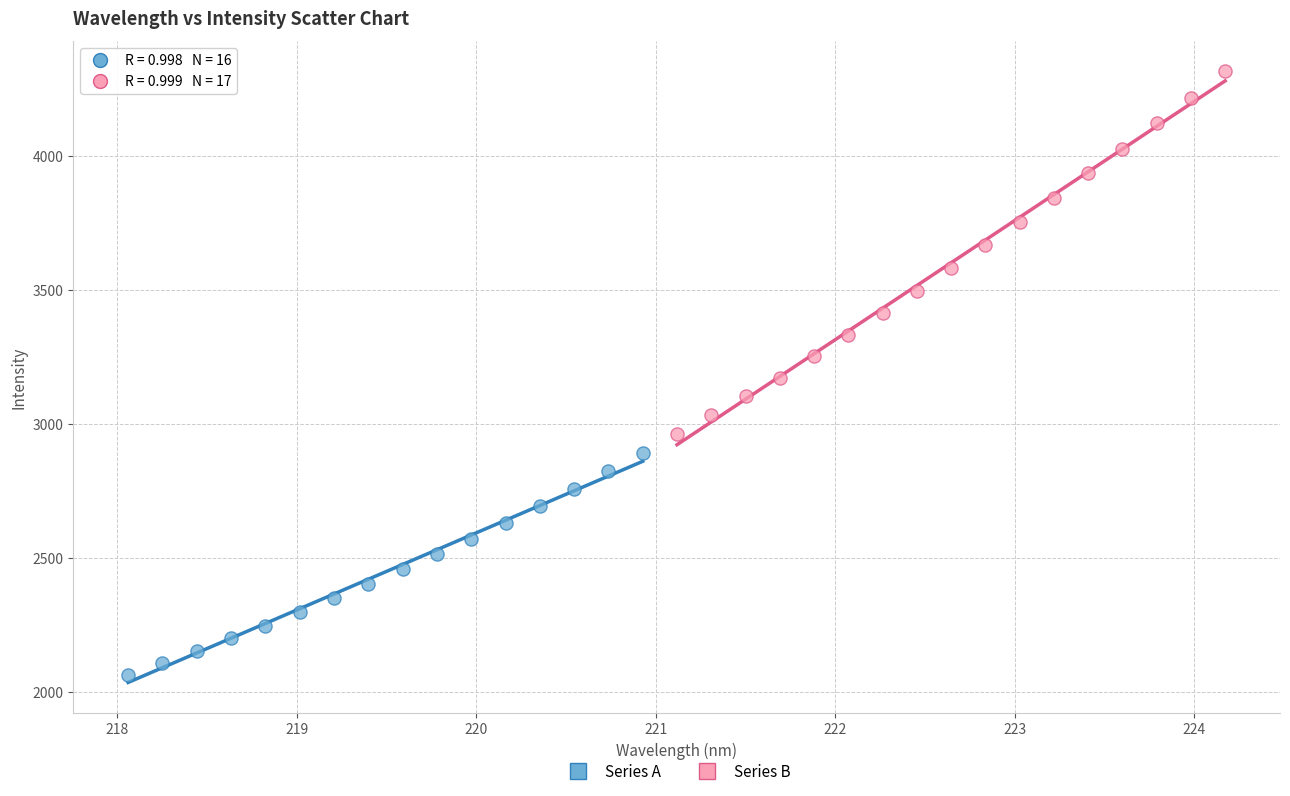

Which series contains the lowest Y value?

Series A